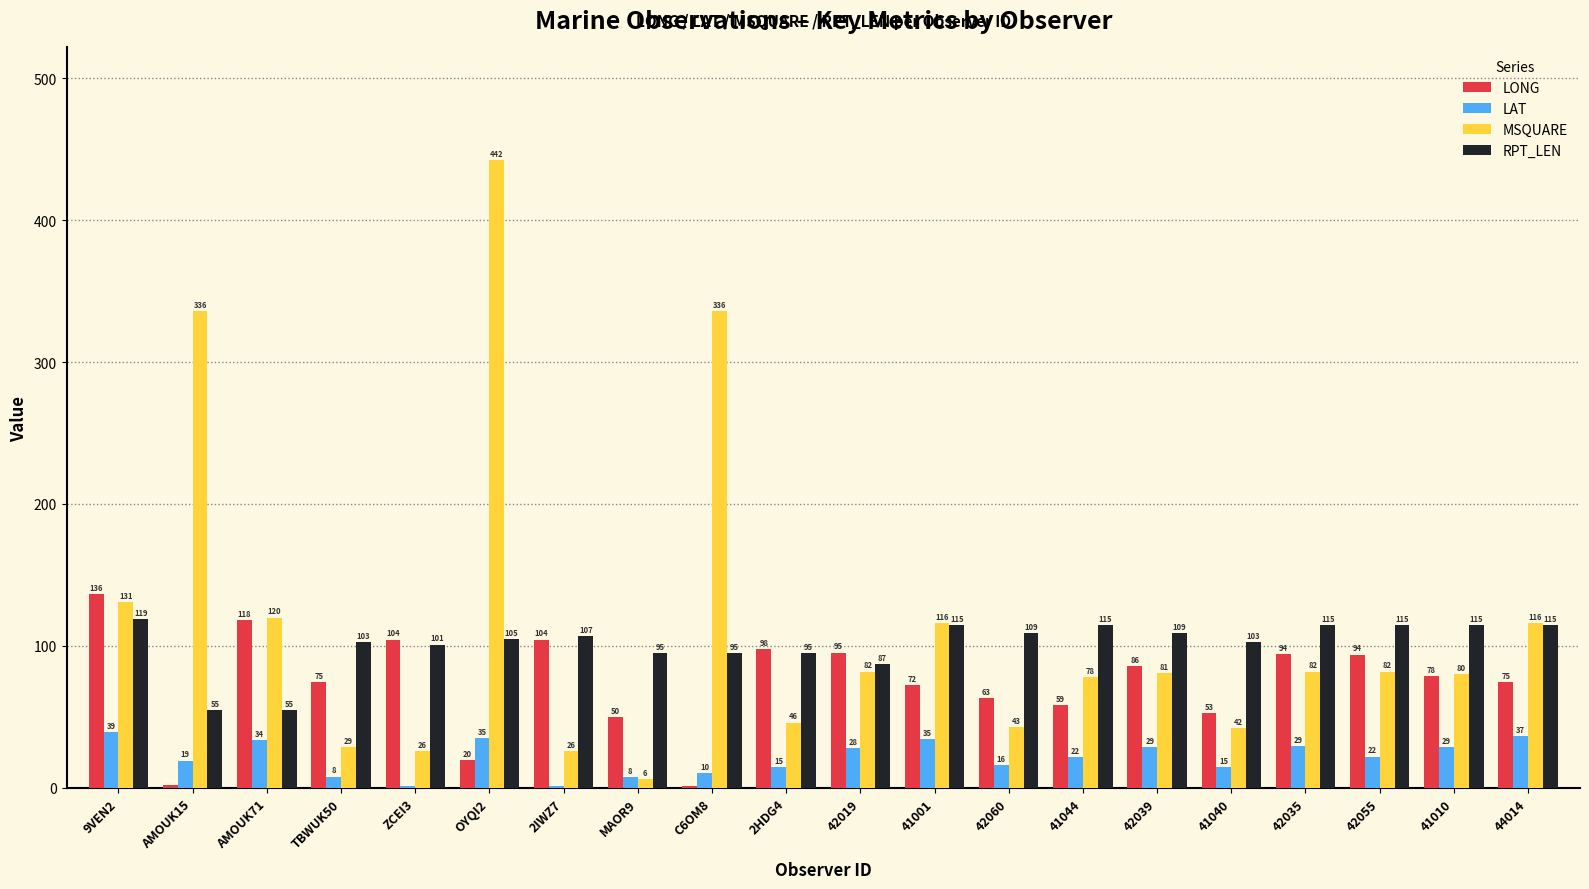

What is the sum of the LAT values at C6OM8 and TBWUK50?

18.4